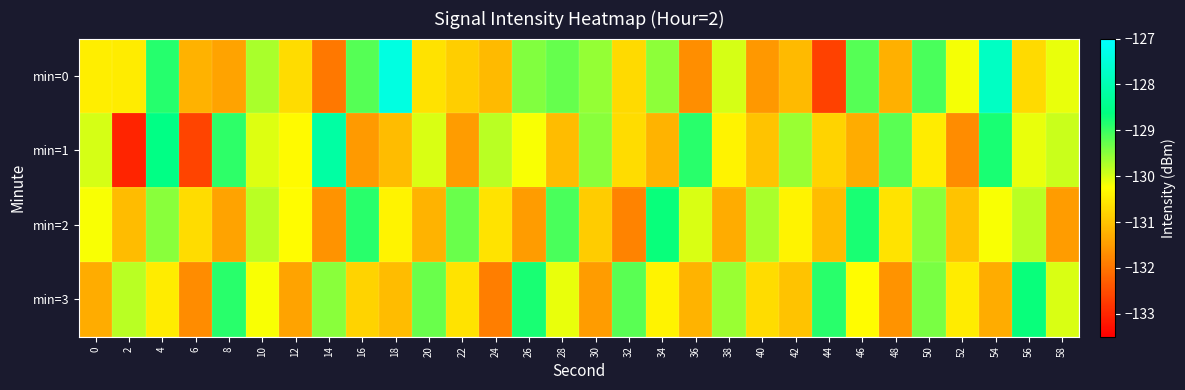

Reading right to left, extract all data points from this chart.

min=0: 58=-130.1	56=-130.7	54=-127.8	52=-130.2	50=-129.1	48=-131.2	46=-129.2	44=-132.7	42=-131.1	40=-131.6	38=-130.0	36=-131.7	34=-129.5	32=-130.7	30=-129.6	28=-129.3	26=-129.4	24=-131.1	22=-130.9	20=-130.6	18=-127.4	16=-129.2	14=-132.0	12=-130.7	10=-129.7	8=-131.4	6=-131.2	4=-128.9	2=-130.5	0=-130.5
min=1: 58=-129.9	56=-130.1	54=-128.8	52=-131.7	50=-130.5	48=-129.2	46=-131.3	44=-130.8	42=-129.6	40=-131.0	38=-130.4	36=-128.9	34=-131.2	32=-130.7	30=-129.5	28=-131.1	26=-130.2	24=-129.8	22=-131.5	20=-130.0	18=-131.1	16=-131.5	14=-128.2	12=-130.3	10=-130.0	8=-128.9	6=-132.6	4=-128.6	2=-133.0	0=-130.0
min=2: 58=-131.5	56=-129.8	54=-130.2	52=-131.0	50=-129.5	48=-130.6	46=-128.8	44=-131.1	42=-130.4	40=-129.7	38=-131.3	36=-130.0	34=-128.7	32=-131.8	30=-130.9	28=-129.1	26=-131.5	24=-130.6	22=-129.3	20=-131.2	18=-130.4	16=-128.9	14=-131.6	12=-130.3	10=-129.8	8=-131.4	6=-130.7	4=-129.5	2=-131.1	0=-130.2
min=3: 58=-130.0	56=-128.7	54=-131.3	52=-130.5	50=-129.4	48=-131.6	46=-130.3	44=-128.9	42=-131.0	40=-130.7	38=-129.6	36=-131.2	34=-130.4	32=-129.2	30=-131.5	28=-130.1	26=-128.8	24=-131.9	22=-130.6	20=-129.3	18=-131.1	16=-130.8	14=-129.5	12=-131.4	10=-130.2	8=-128.9	6=-131.7	4=-130.5	2=-129.8	0=-131.3